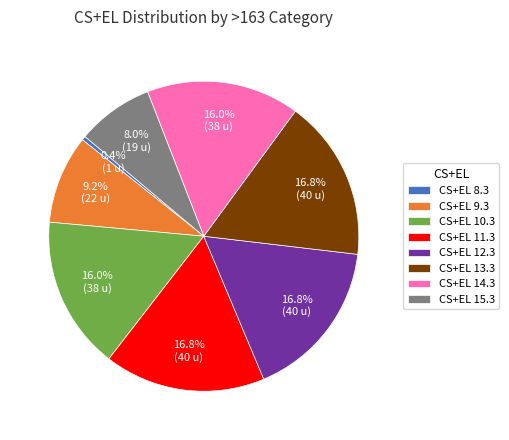

To the nearest percent, what is the average slice percentage?

12%